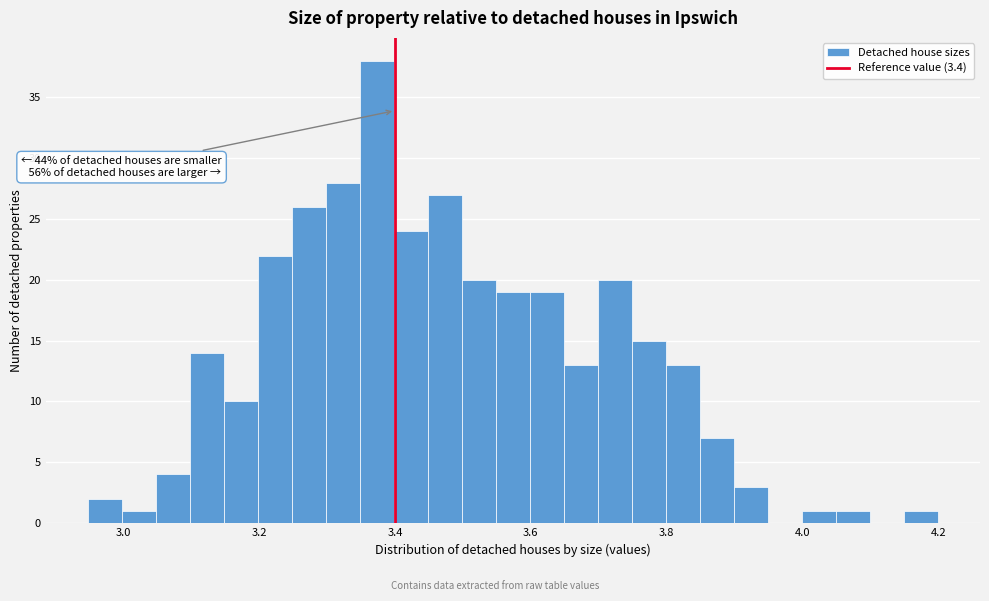

Read against the x-axis, roughly where is the centre of the tallest bar?

3.38